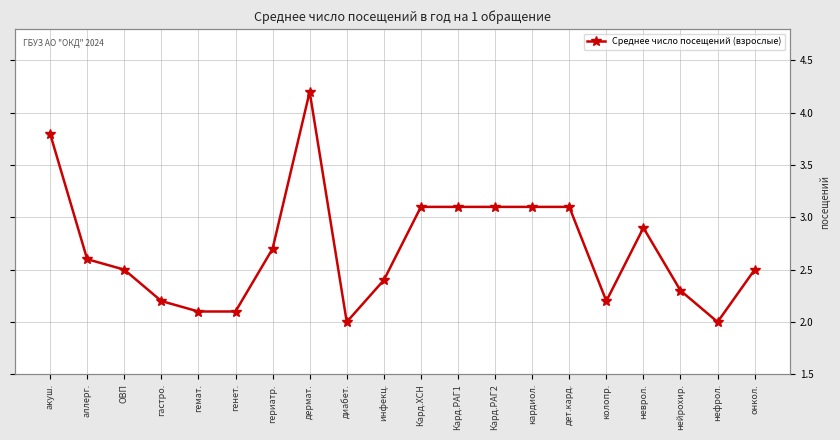

What position from the left is дет.кард.?

15